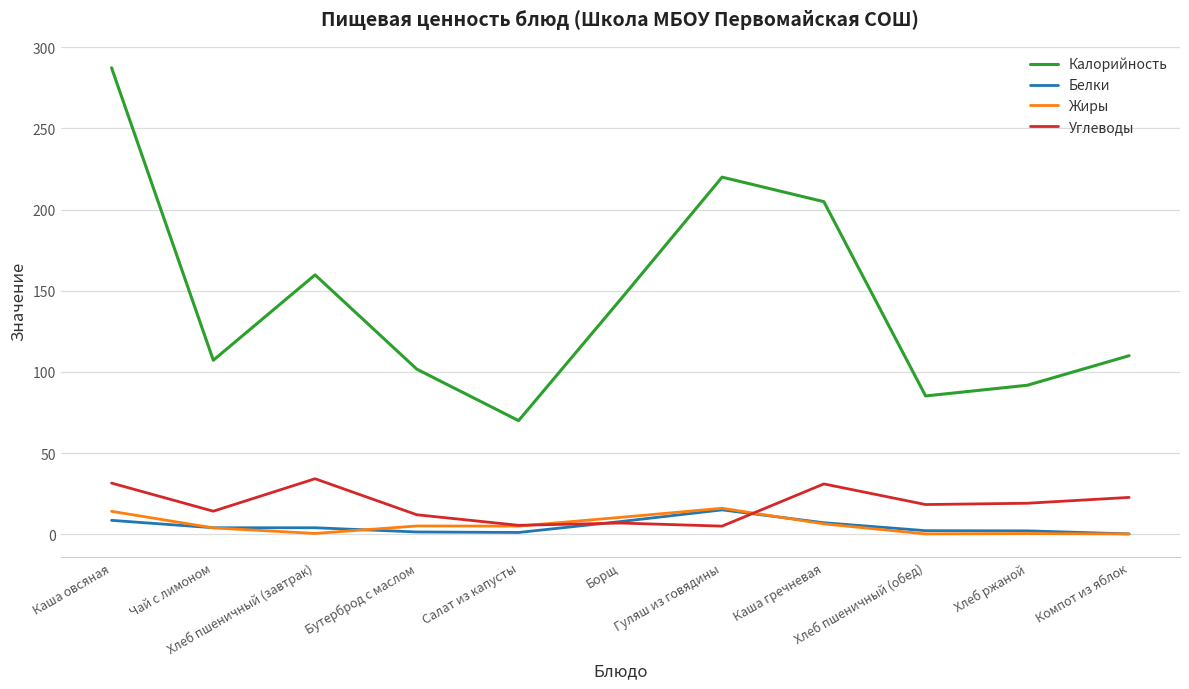

Read the Белки value at Хлеб пшеничный (обед).

2.2